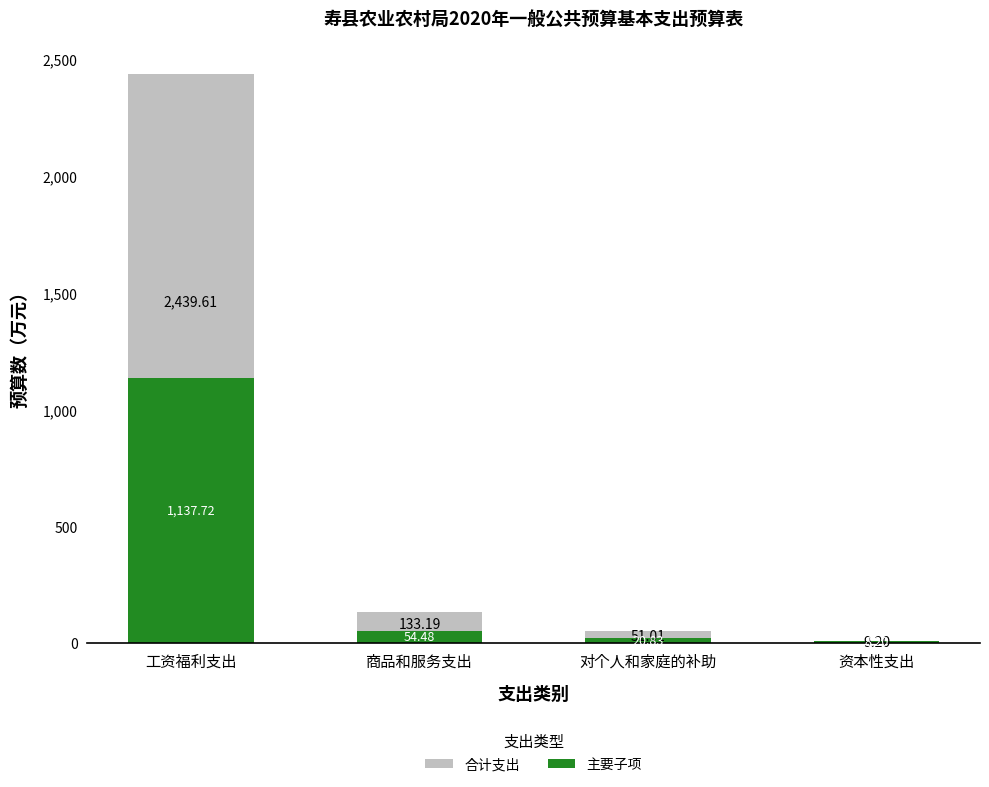

Rank the series by their maximum value, from lowest to highest.

主要子项, 合计支出